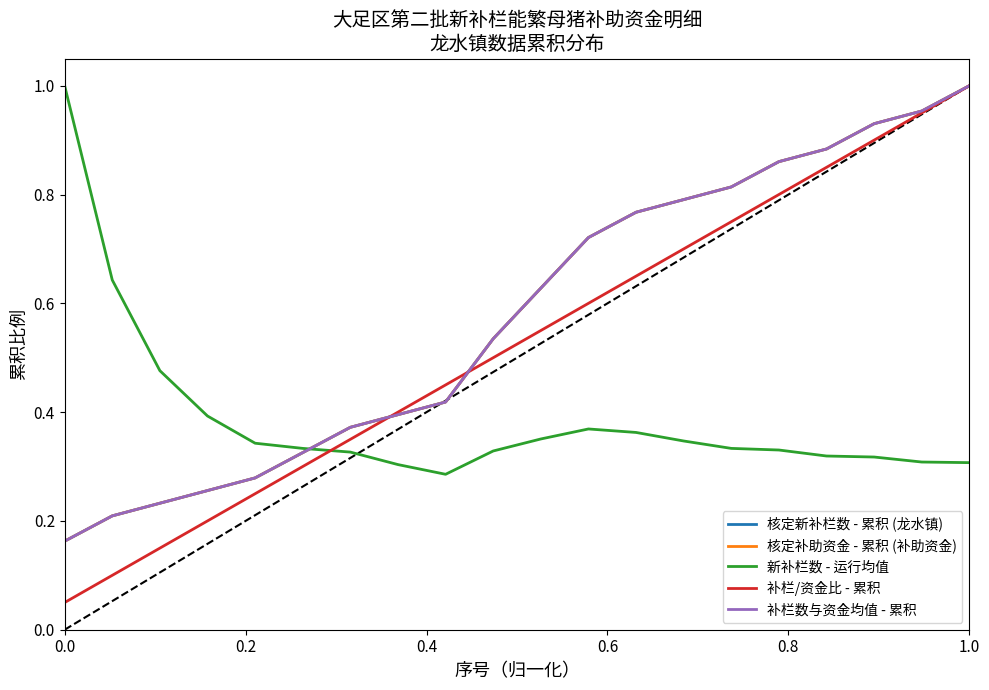

Is this an area chart (filled region under the line)?

No